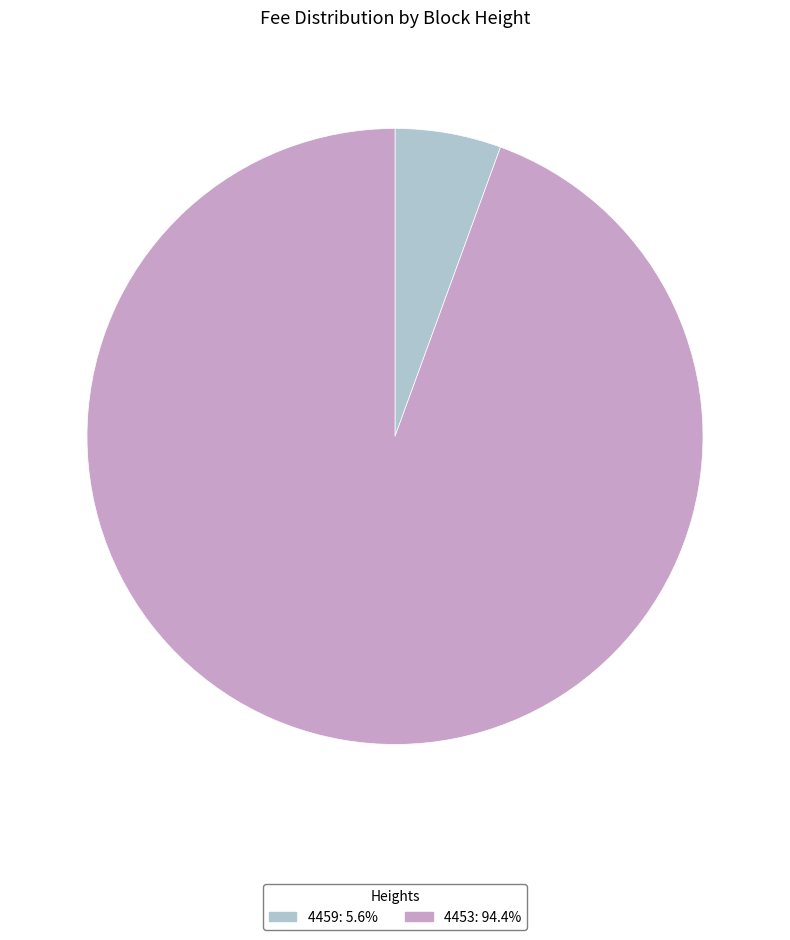

Is 4453: 94.4% the majority of the pie?

Yes